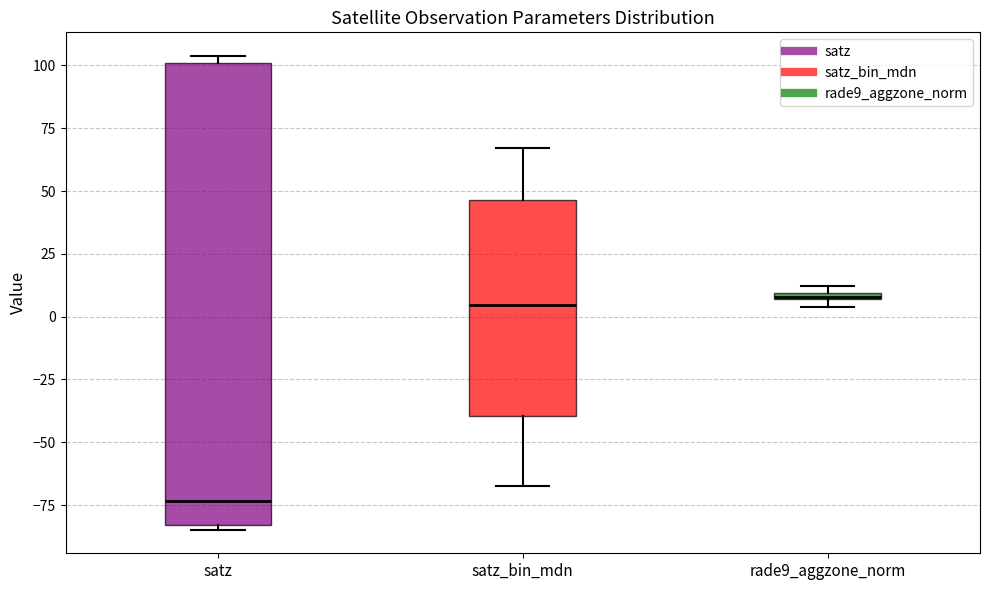

Which box has the lowest median line?

satz